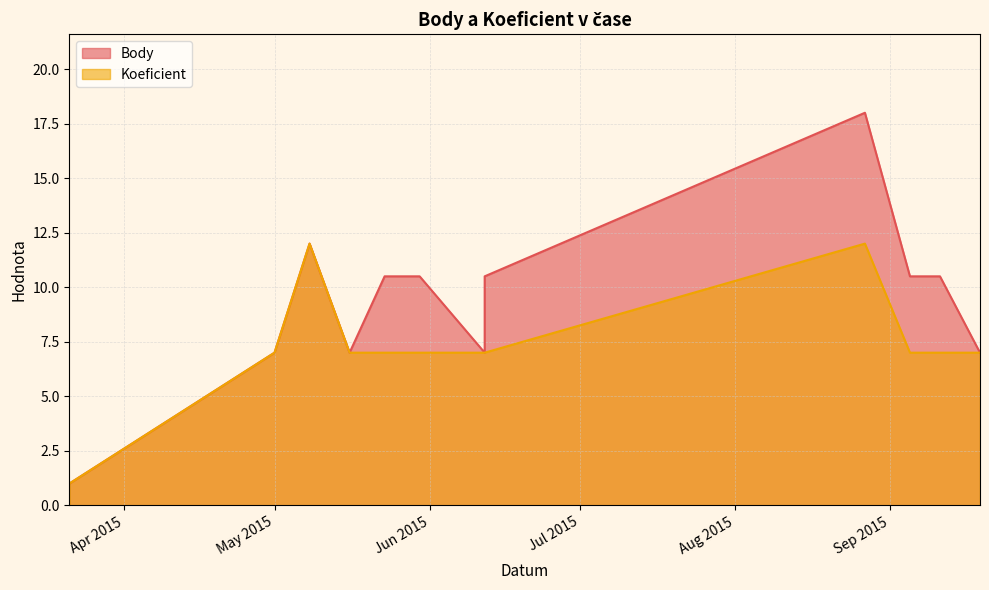

What is the lowest value of the Koeficient series?

1.0